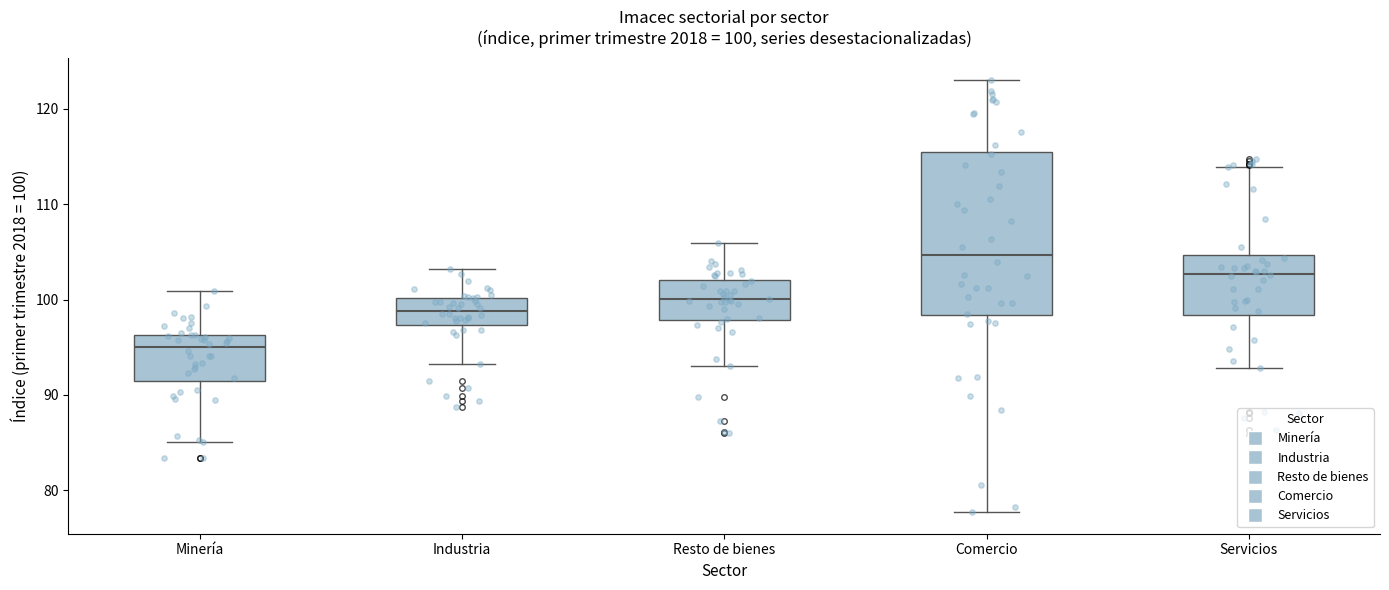

Comparing the boxes themselves (not the whiskers), which one is the tallest?

Comercio